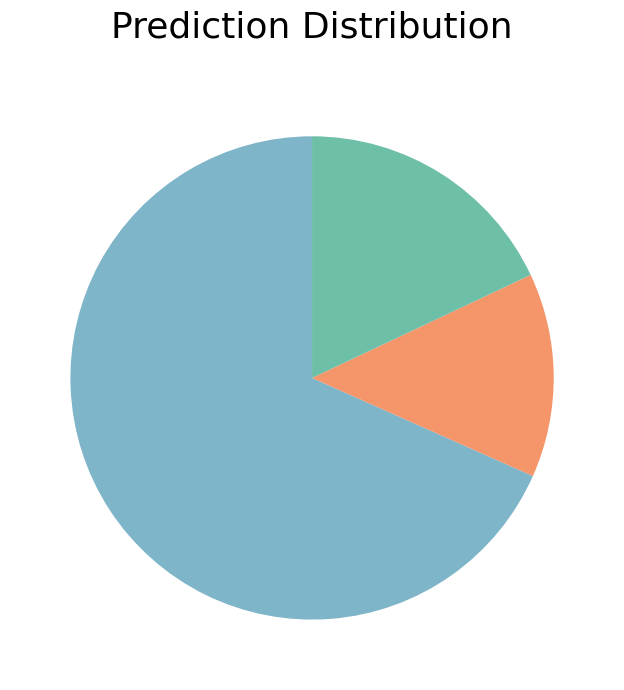

Which slice is the largest?

stable